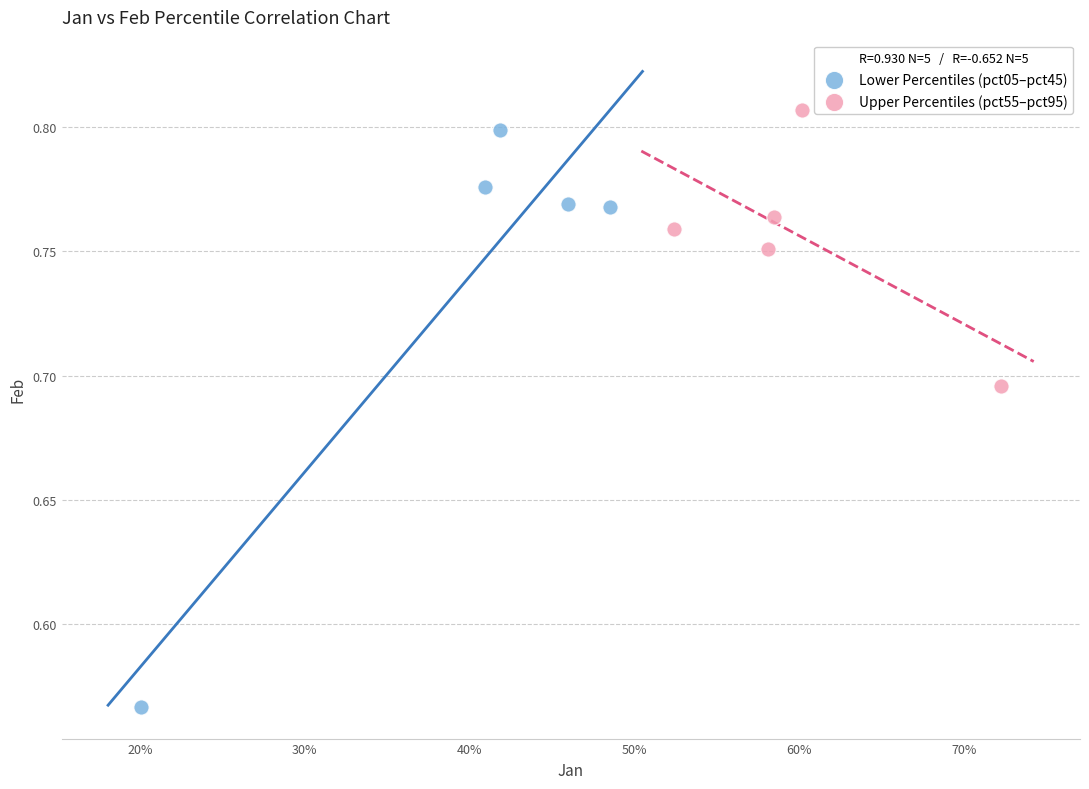

Which series has the largest Y range (max minus min)?

Lower Percentiles (pct05–pct45)